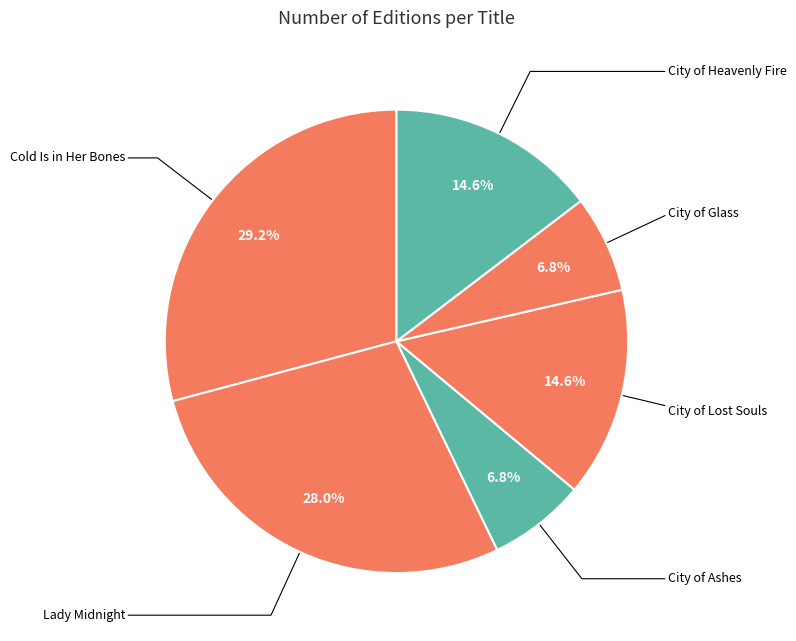

Combined, do City of Glass and Lady Midnight account for over 50%?

No